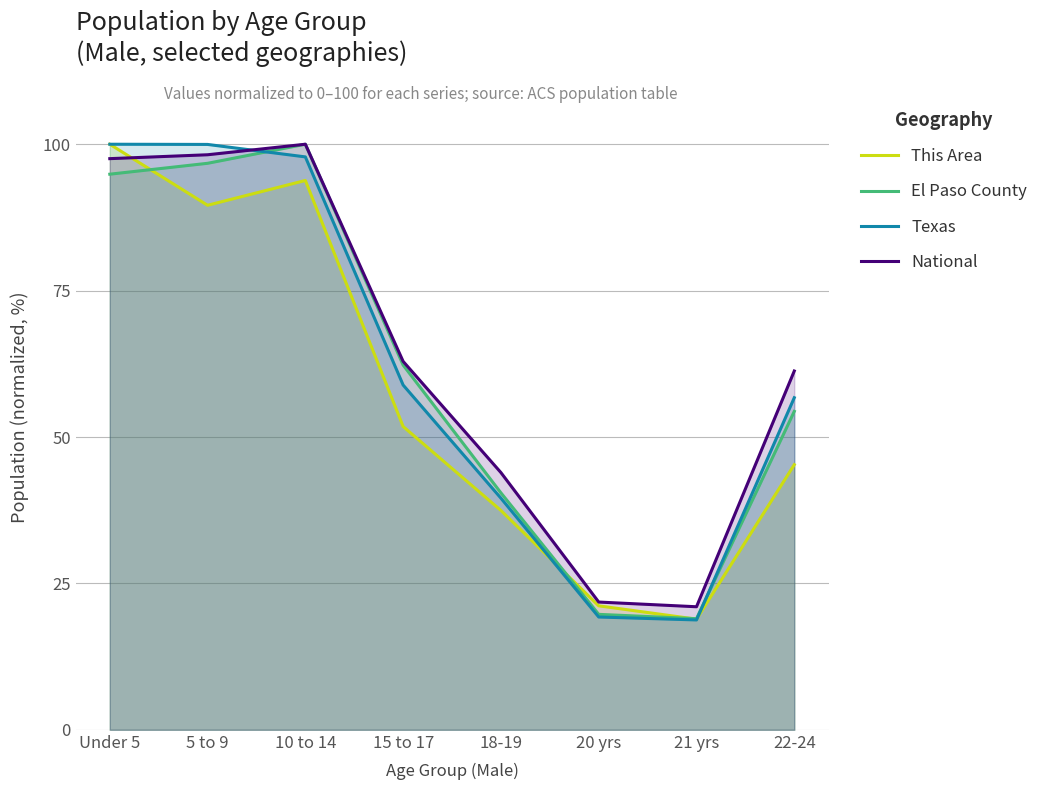

At which label does This Area reach its minimum?

21 yrs